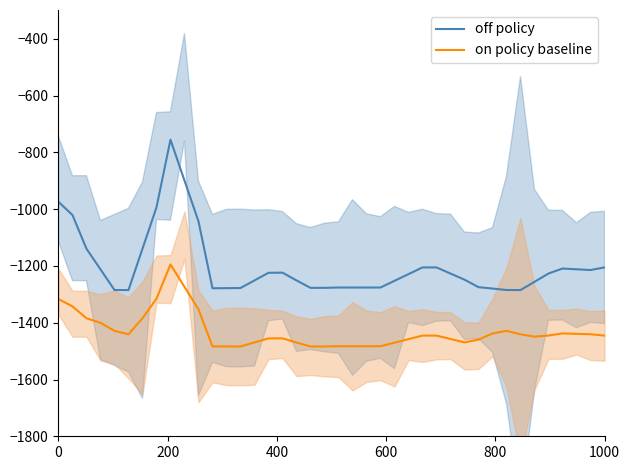

Reading right to left, extract all data points from this chart.

off policy: -1205.1	-1214.3	-1211.7	-1209.1	-1226.6	-1255.9	-1284.9	-1284.7	-1279.6	-1274.7	-1248.2	-1226.7	-1205.1	-1205.1	-1228.7	-1252.3	-1275.9	-1275.9	-1275.9	-1275.9	-1277.1	-1277.1	-1250.9	-1223.5	-1224.1	-1250.9	-1277.7	-1278.1	-1278.5	-1042.7	-899.0	-755.3	-993.6	-1139.4	-1284.9	-1284.7	-1211.9	-1139.4	-1020.5	-974.3
on policy baseline: -1445.3	-1440.5	-1439.1	-1437.6	-1445.0	-1449.1	-1440.9	-1428.5	-1437.9	-1459.6	-1469.3	-1457.3	-1445.3	-1445.3	-1457.8	-1470.3	-1482.8	-1482.8	-1482.8	-1482.8	-1483.6	-1483.6	-1469.7	-1454.9	-1455.2	-1469.4	-1483.6	-1483.5	-1483.3	-1352.6	-1273.7	-1194.7	-1315.2	-1384.2	-1440.9	-1428.5	-1400.2	-1384.2	-1342.5	-1316.7